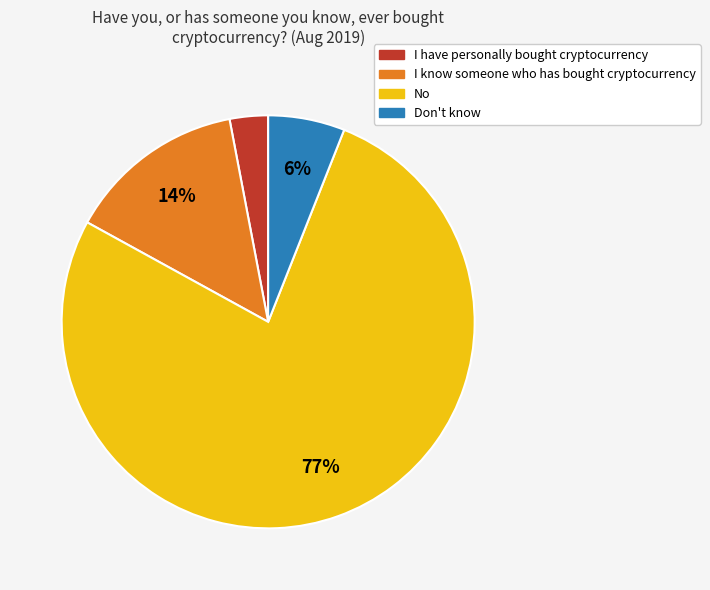

How many slices are in this pie chart?

4